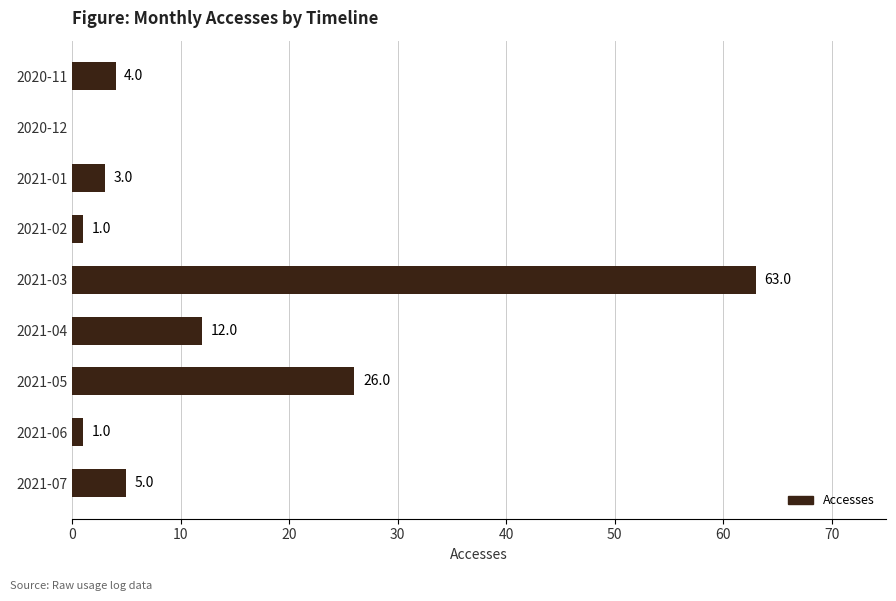

At which label is the value closest to 31?

2021-05